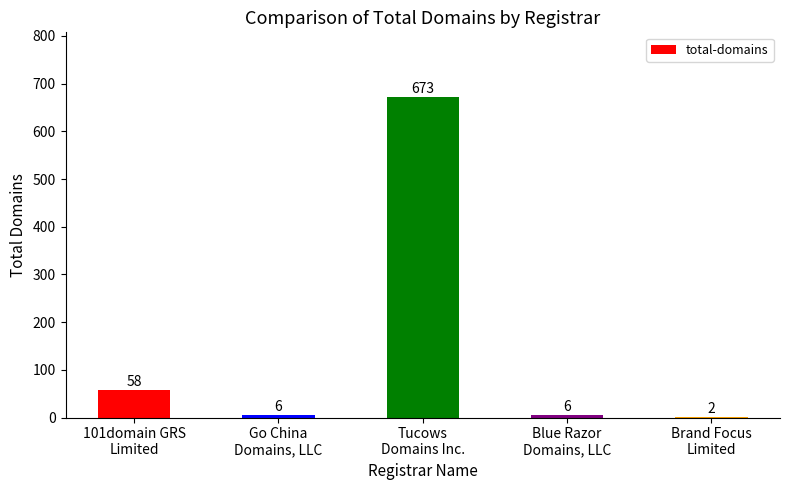

What is the sum of all values?

745